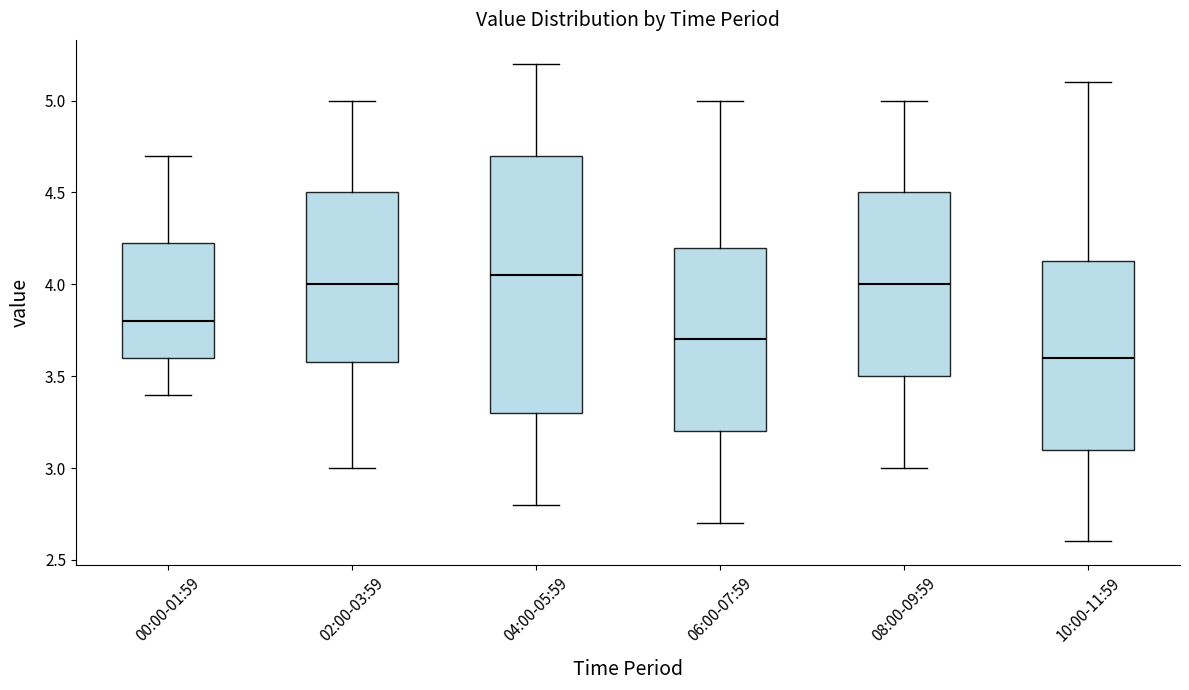

Which box is the tallest, from its lower edge to its upper edge?

04:00-05:59